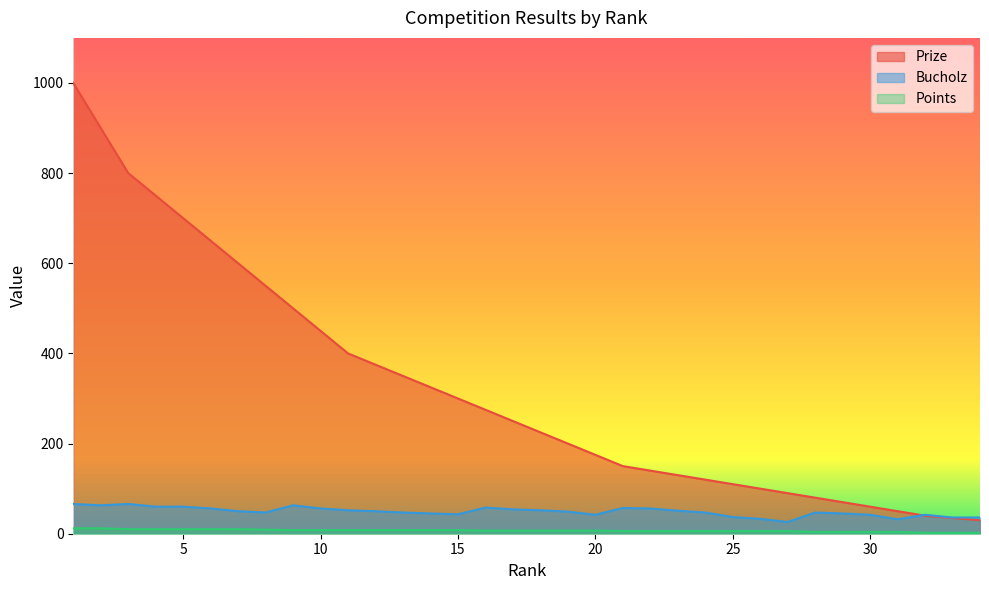

Reading left to right, what are all the values shown in this chart?

Prize: 1000	900	800	750	700	650	600	550	500	450	400	375	350	325	300	275	250	225	200	175	150	140	130	120	110	100	90	80	70	60	50	40	35	30
Bucholz: 66	63	66	60	60	56	50	47	63	56	52	50	47	45	43	58	54	52	49	42	57	56	51	47	37	33	26	47	45	42	32	42	36	36
Points: 12	12	10	10	10	10	10	9	8	8	8	8	8	8	8	7	7	7	7	7	6	6	6	6	6	6	6	4	4	4	4	2	2	2